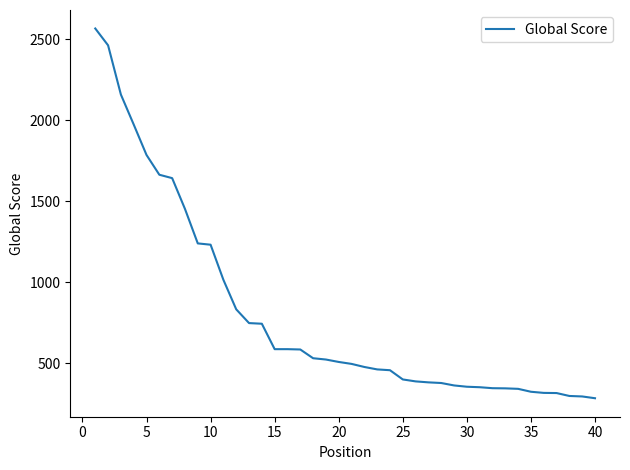

What is the difference between the maximum and minimum values?

2283